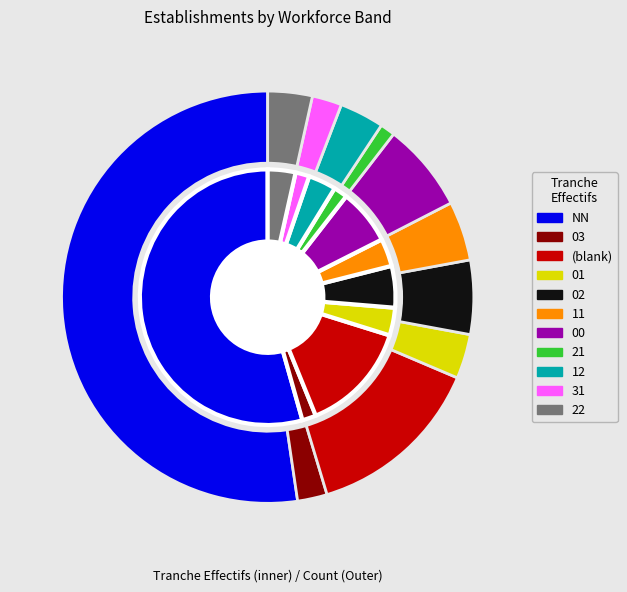

To the nearest percent, what percentage of the pie is ?

14%